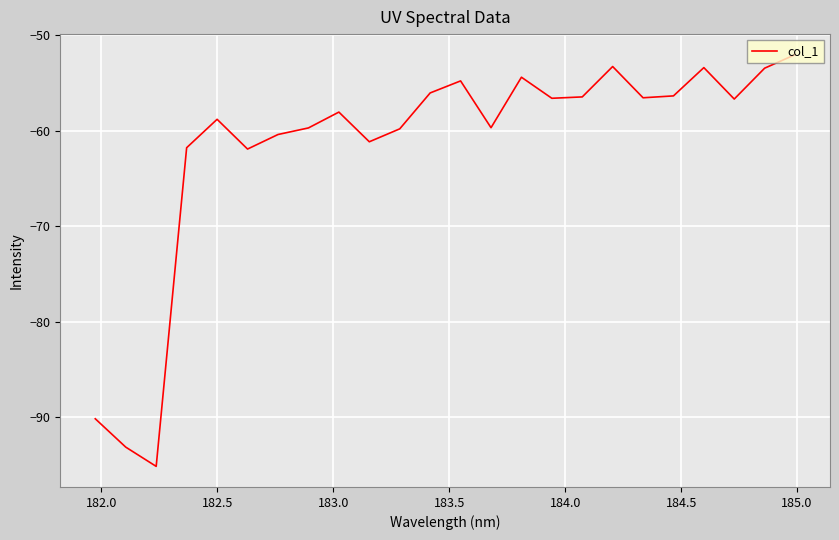

What is the maximum value shown in the chart?

-52.0